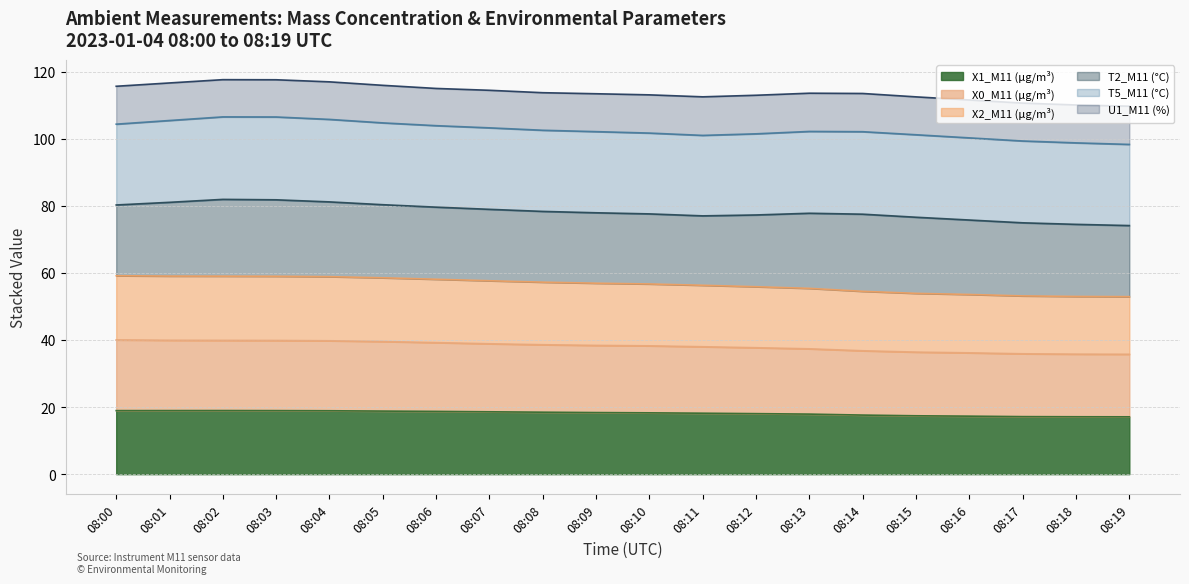

What is the approximate value of X0_M11 (μg/m³) at 08:11?

38.0